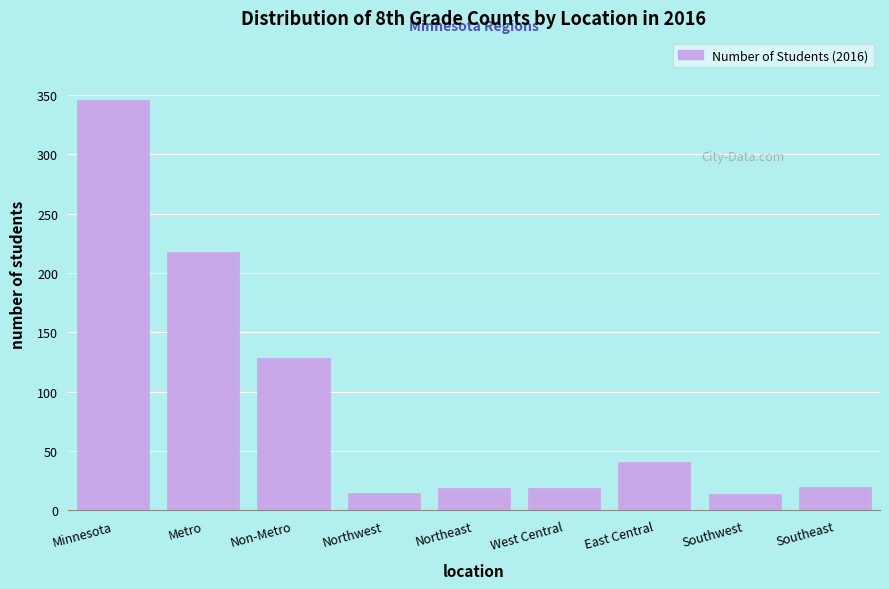

What is the average value?

91